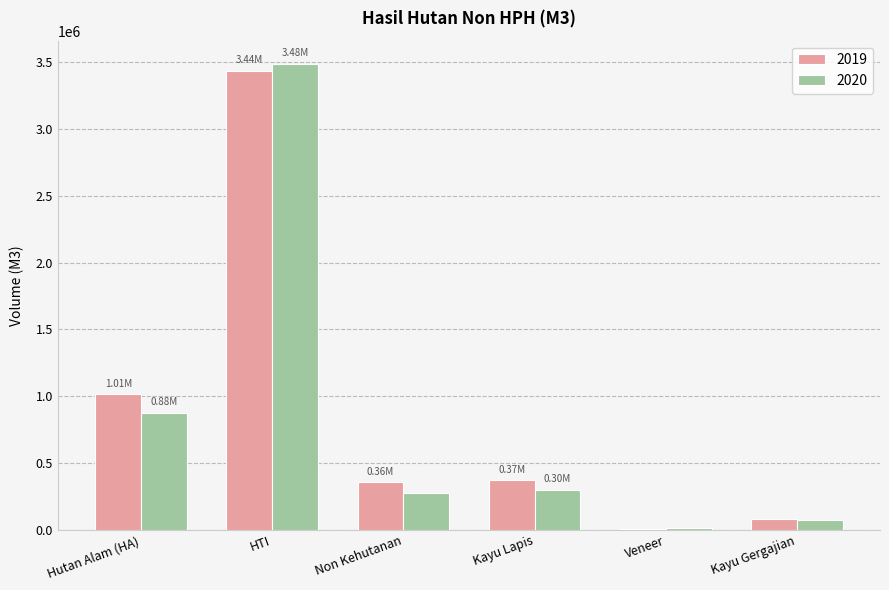

What is the sum of the 2019 values at HTI and Non Kehutanan?

3792578.4